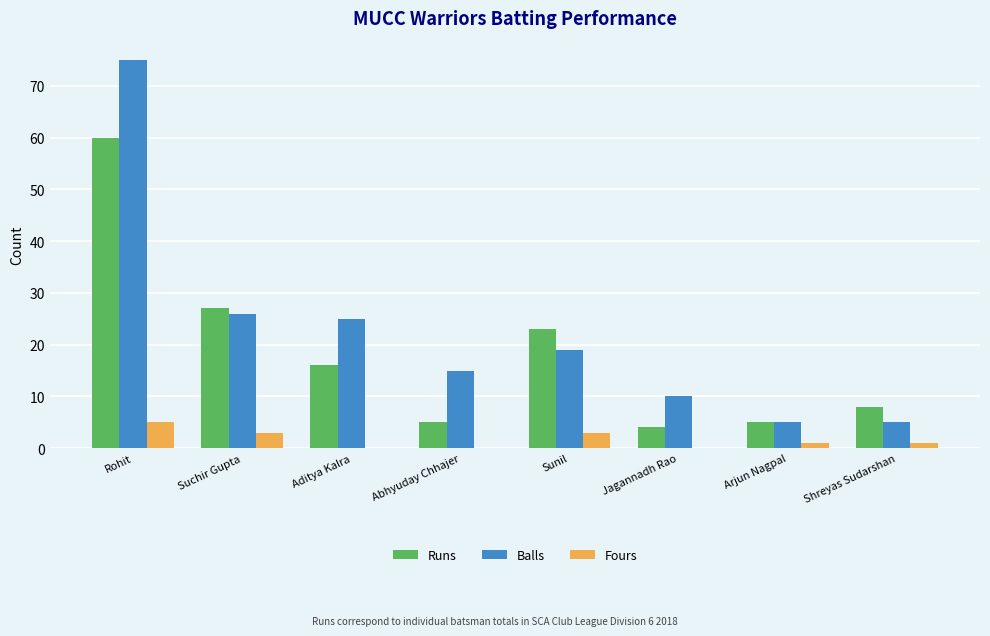

What is the sum of all Balls values?

180